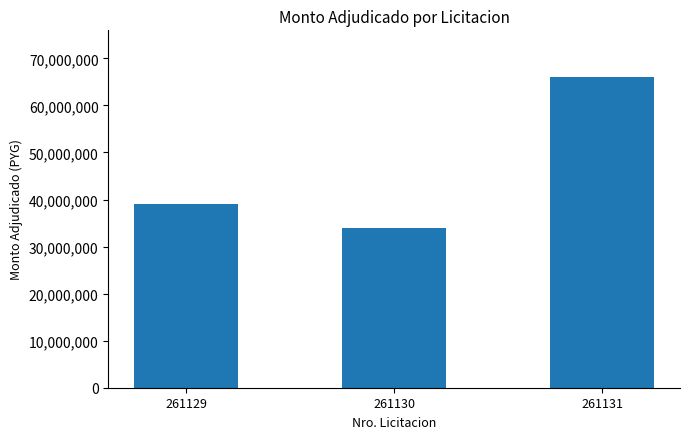

What is the value of the 2nd bar from the left?

33954840